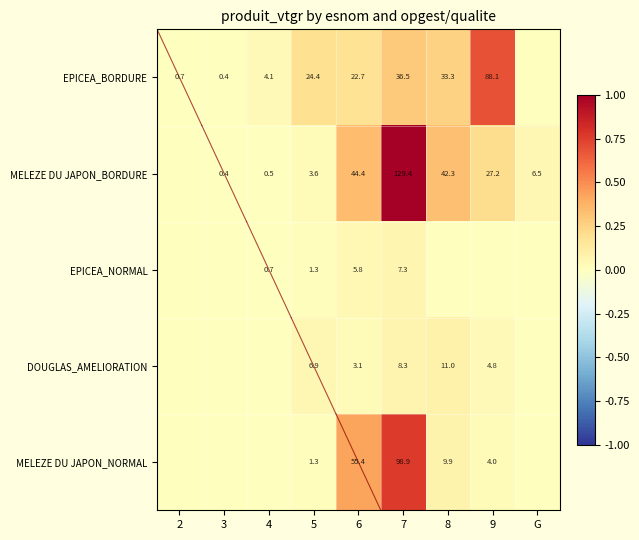

What is the difference between the EPICEA_BORDURE values at 6 and 9?

65.4